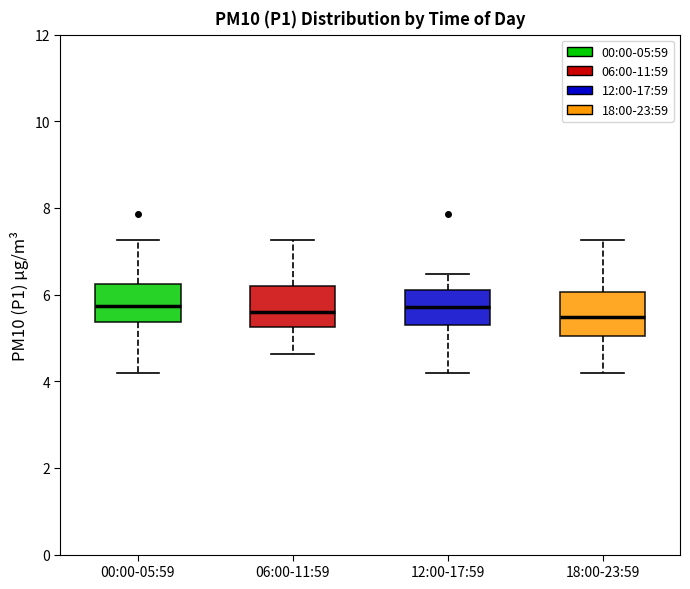

Reading left to right, transcribe this box plot: for each box, give where its median line is, the range the box spans, and where its two whiskers end, as read against the y-axis. The values are not printed on the chart, so give them approximately, as read against the axis.

00:00-05:59: median 5.8, box 5.4 to 6.2, whiskers 4.2 to 7.2
06:00-11:59: median 5.6, box 5.2 to 6.2, whiskers 4.6 to 7.2
12:00-17:59: median 5.8, box 5.4 to 6.2, whiskers 4.2 to 6.4
18:00-23:59: median 5.4, box 5.0 to 6.0, whiskers 4.2 to 7.2